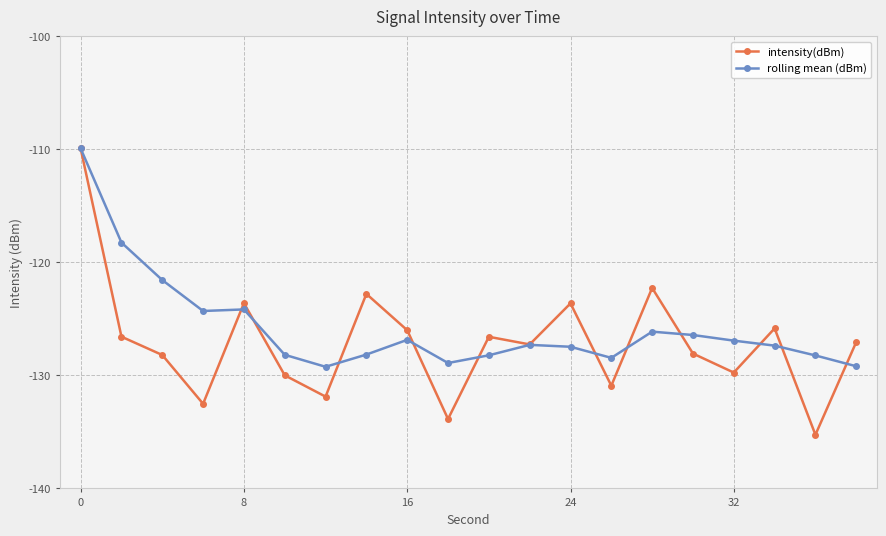

What is the value of the rolling mean (dBm) point at the 16th from the left?

-126.4